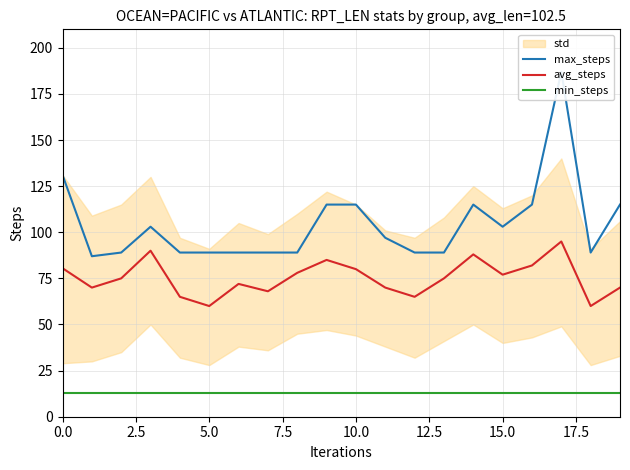

What is the average value of the min_steps series?

13.0